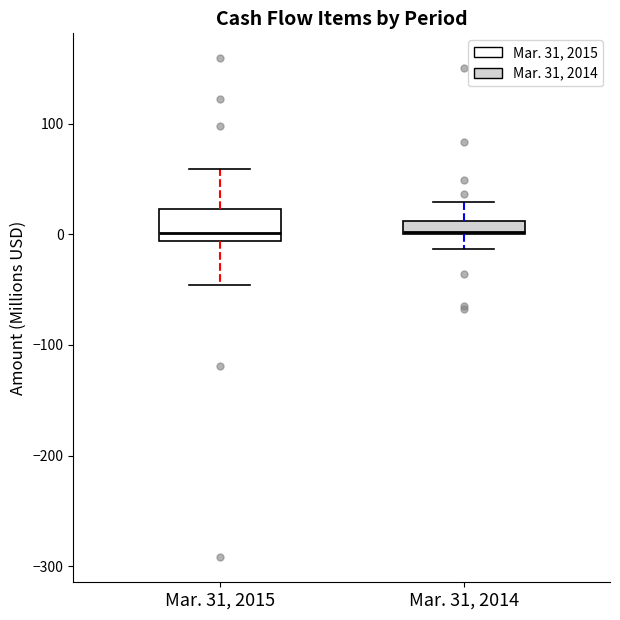

Where does the lower whisker of the box for Mar. 31, 2014 end on the y-axis? The values are not printed on the chart, so give them approximately, as read against the axis.

-10